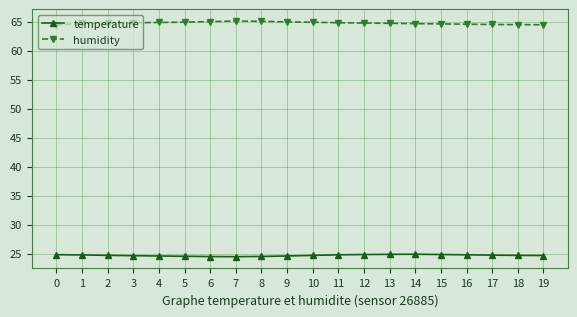

What is the sum of all temperature values?

494.1